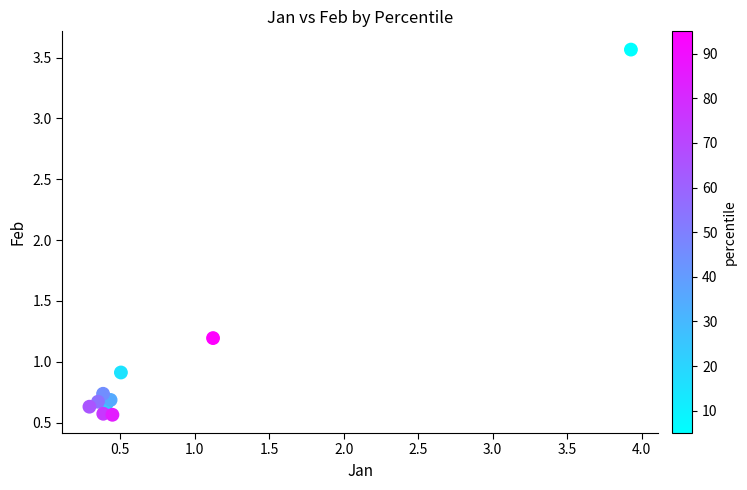

What Y value in the scatter plot is closest to 2?

1.2